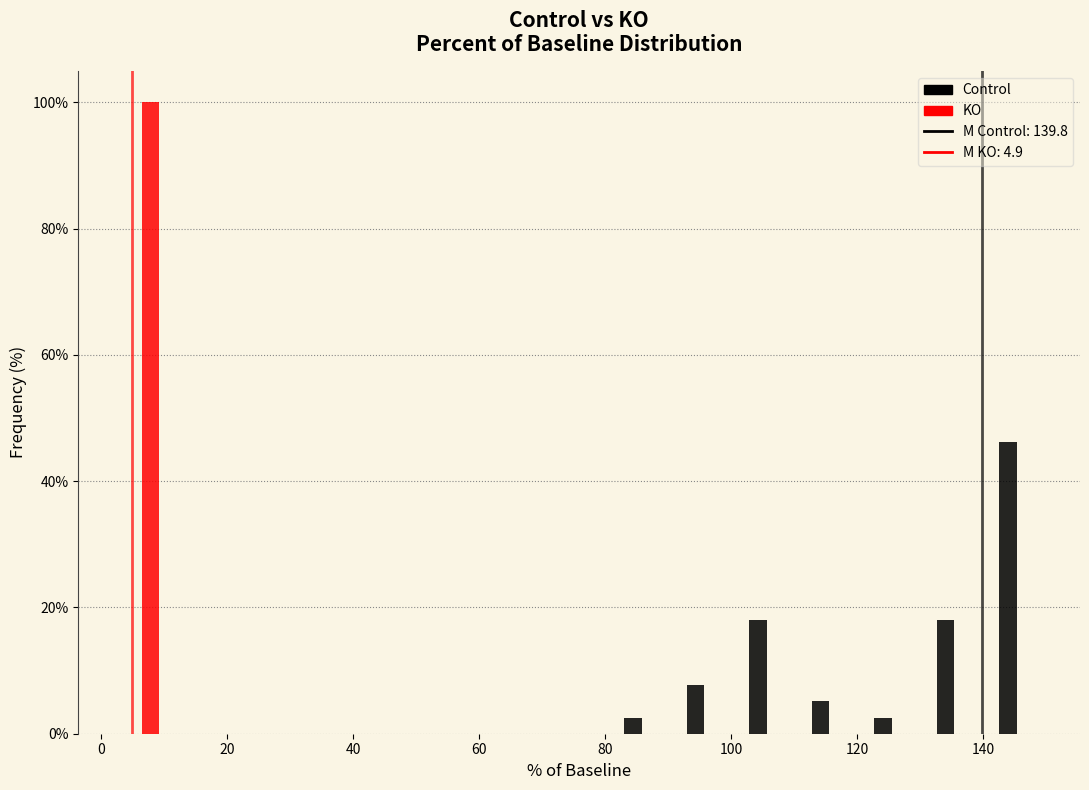

Reading left to right, transcribe this chart: for each range on the x-axis, give the height of each series' bar. Neither the bar edges nor the heights are printed on the chart, so give them approximately, as read against the axes.

2 to 12: Control=0	KO=100
12 to 22: Control=0	KO=0
22 to 32: Control=0	KO=0
32 to 42: Control=0	KO=0
42 to 52: Control=0	KO=0
52 to 60: Control=0	KO=0
60 to 70: Control=0	KO=0
70 to 80: Control=0	KO=0
80 to 90: Control=2	KO=0
90 to 100: Control=8	KO=0
100 to 110: Control=18	KO=0
110 to 120: Control=6	KO=0
120 to 130: Control=2	KO=0
130 to 140: Control=18	KO=0
140 to 150: Control=46	KO=0